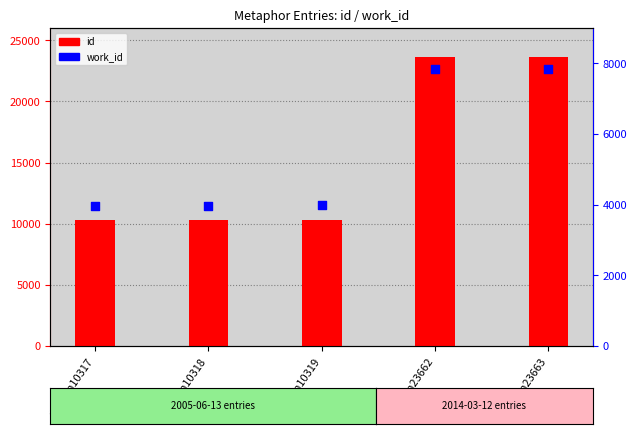

Which series has the largest total across all categories?

id